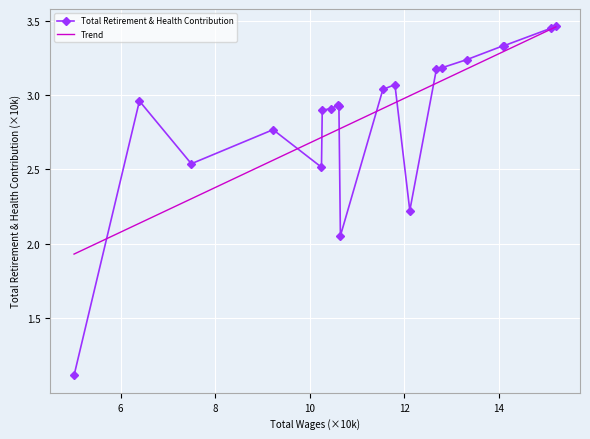

What is the minimum value shown in the chart?

1.1